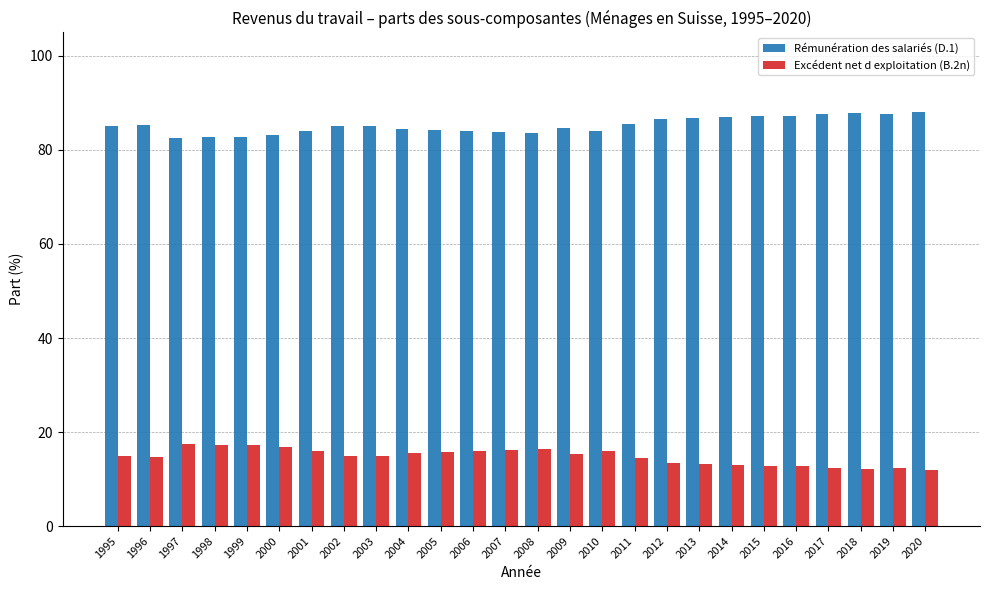

What is the average value of the Excédent net d exploitation (B.2n) series?

14.8